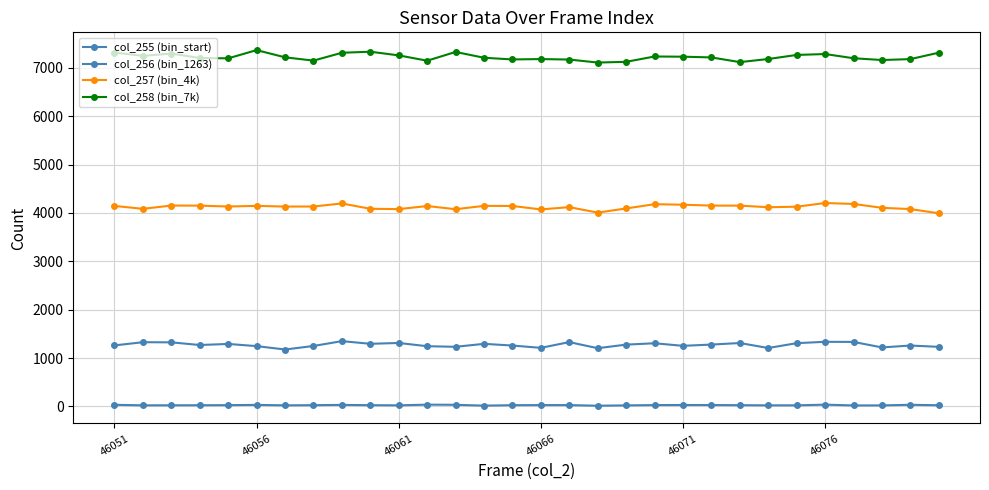

Rank the series by their maximum value, from highest to lowest.

col_258 (bin_7k), col_257 (bin_4k), col_256 (bin_1263), col_255 (bin_start)